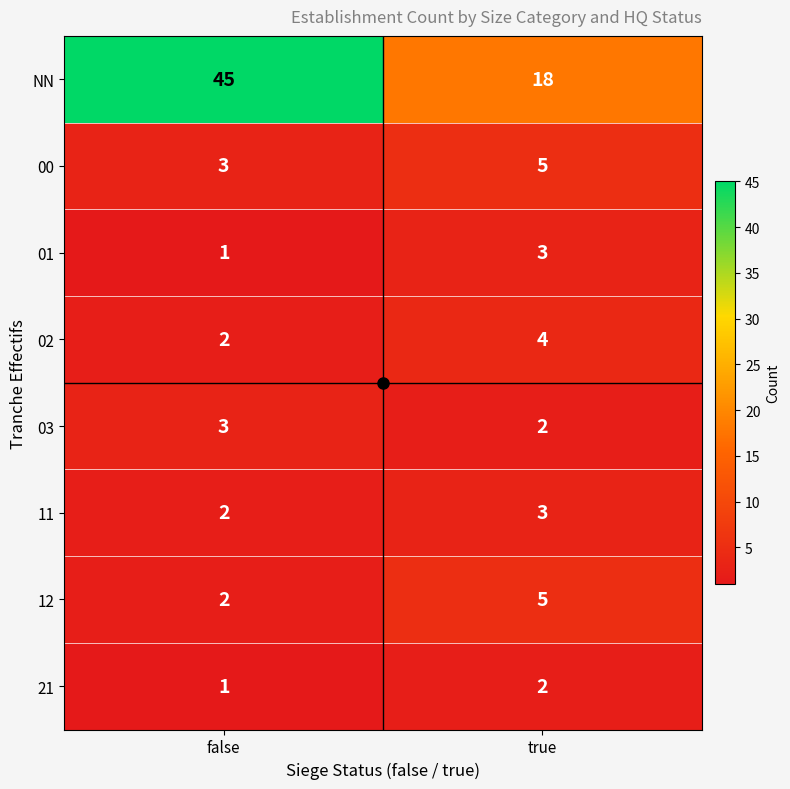

Count the number of data series in this chart.

8